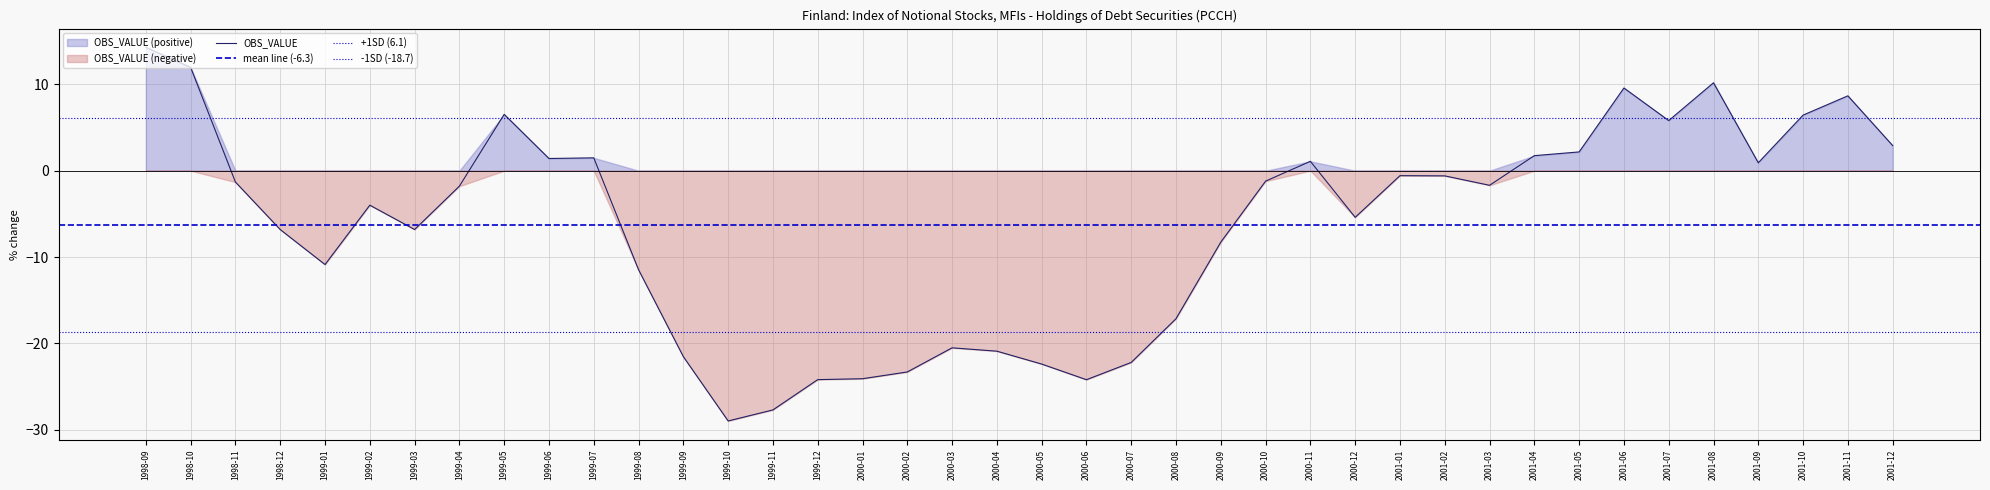

At which label is the value closest to -7?

1998-12